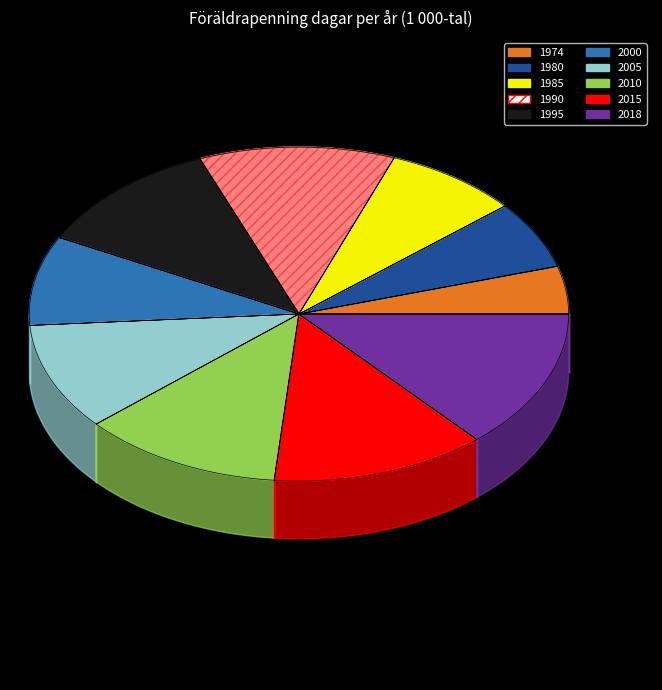

Rank the categories by value from highest to lowest.

2018, 2015, 2010, 1990, 1995, 2005, 2000, 1985, 1980, 1974